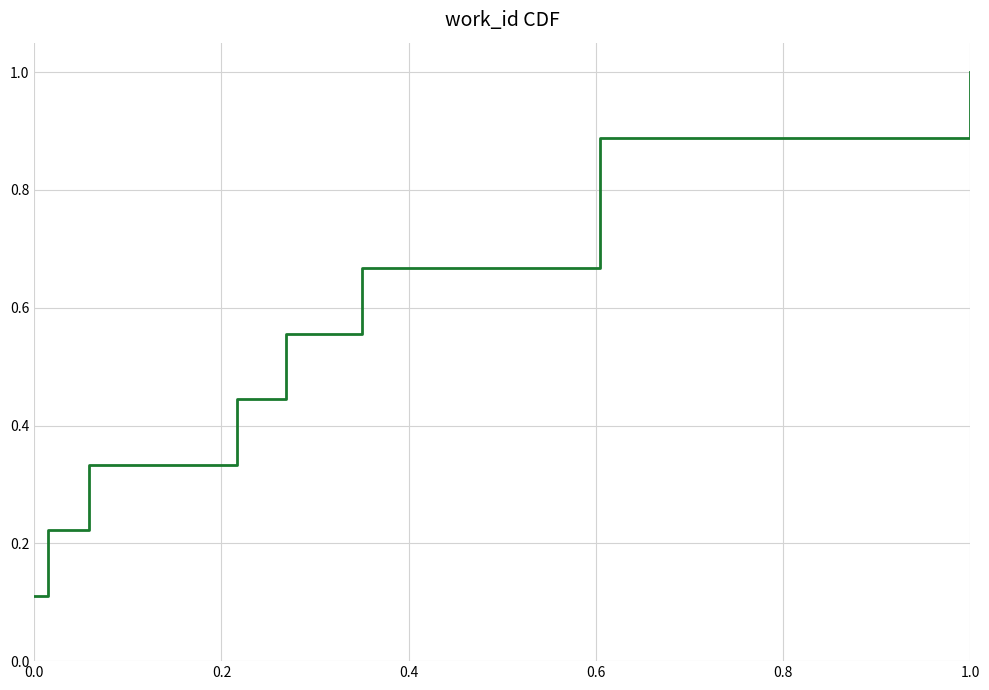

What is the maximum value shown in the chart?

1.0